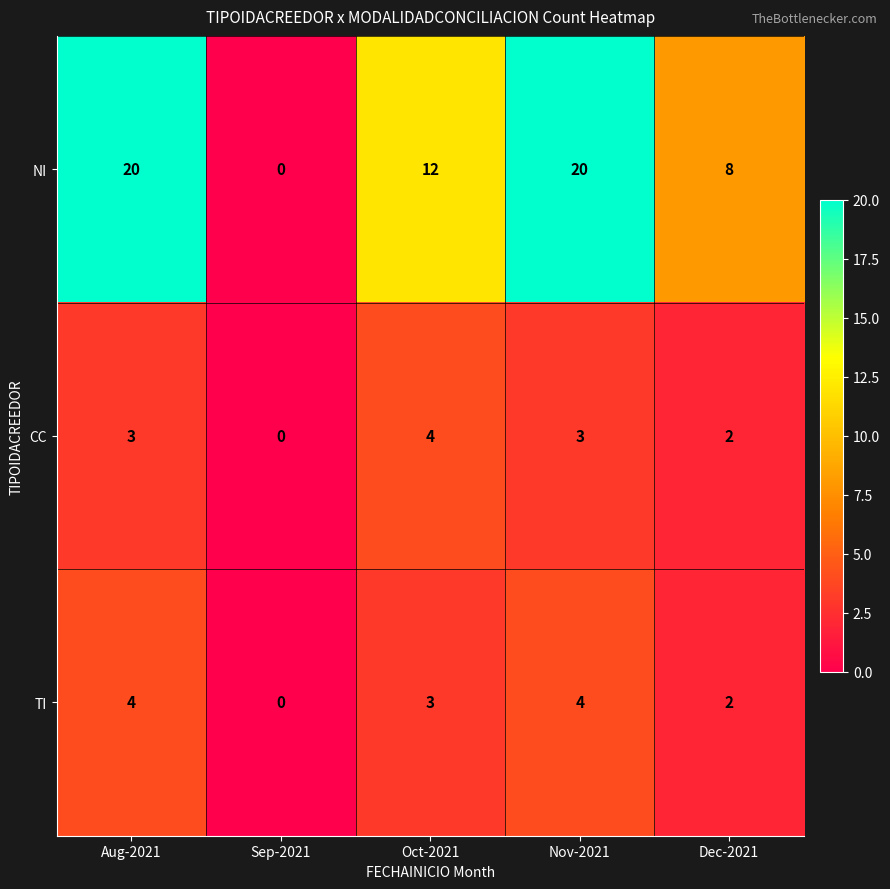

What is the maximum value shown in the chart?

20